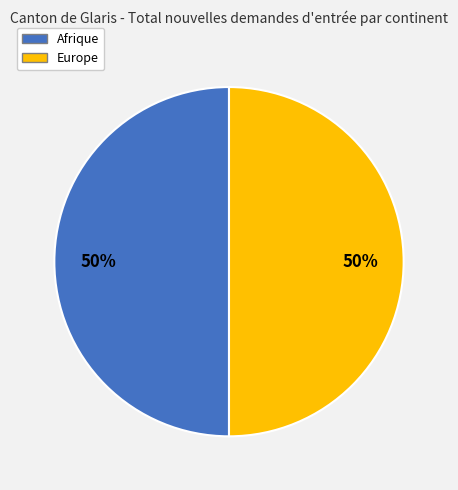

To the nearest percent, what is the average slice percentage?

50%